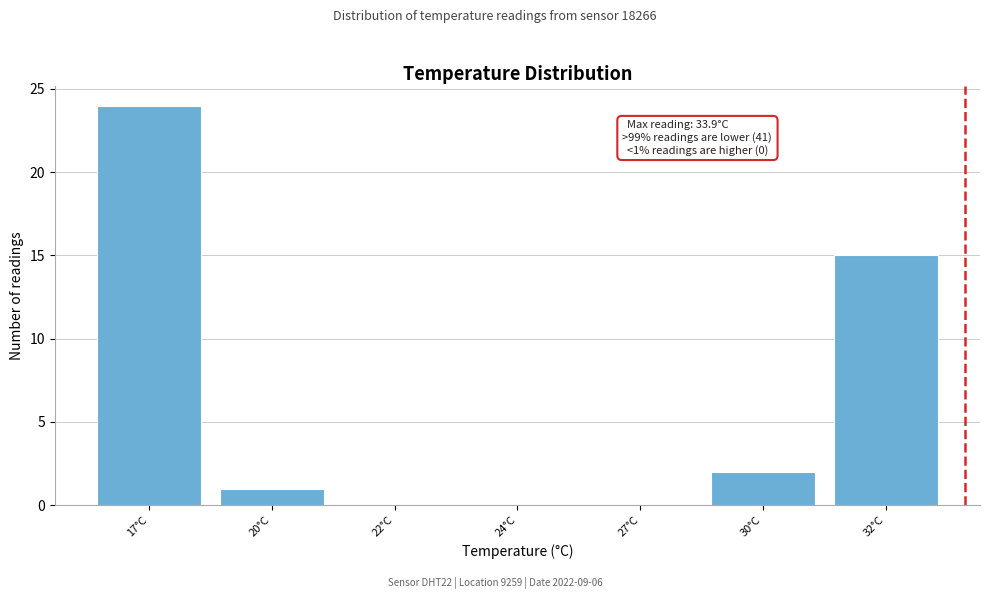

Reading left to right, list all the values displayed in this chart.

17°C=24	20°C=1	22°C=0	24°C=0	27°C=0	30°C=2	32°C=15